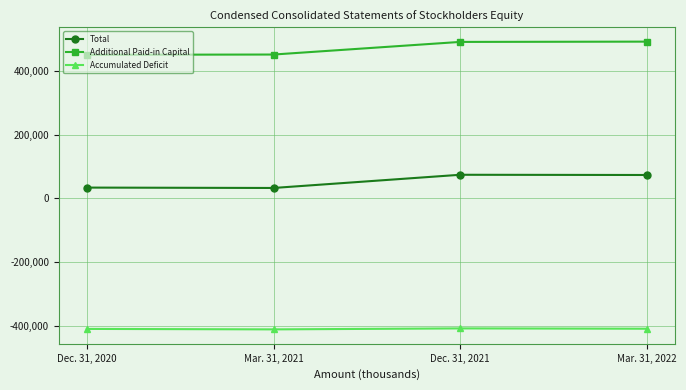

In Accumulated Deficit, how many points are lower than both neighbors (excluding endpoints)?

1